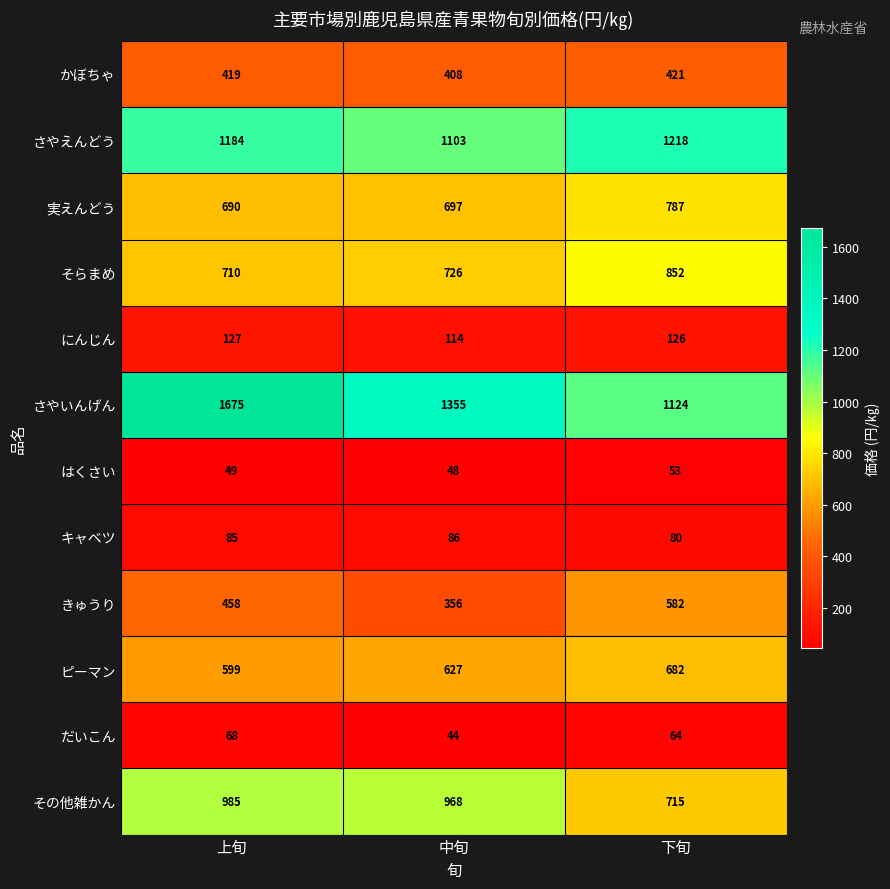

What is the difference between the highest and lowest values at 下旬?

1165